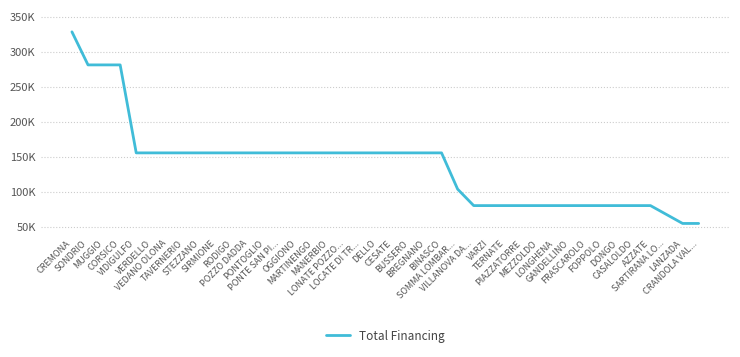

Does the chart display data point markers on the line(s)?

No